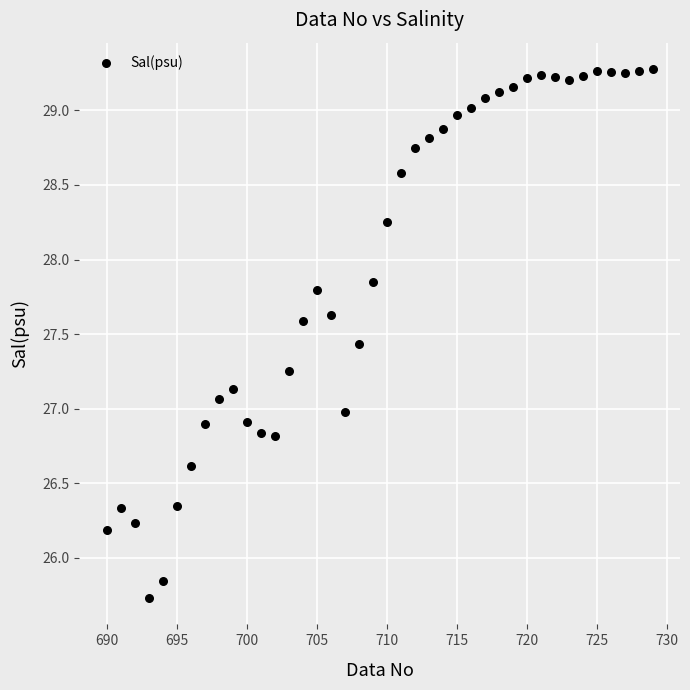

What is the range of Y values (max minus min)?

3.5